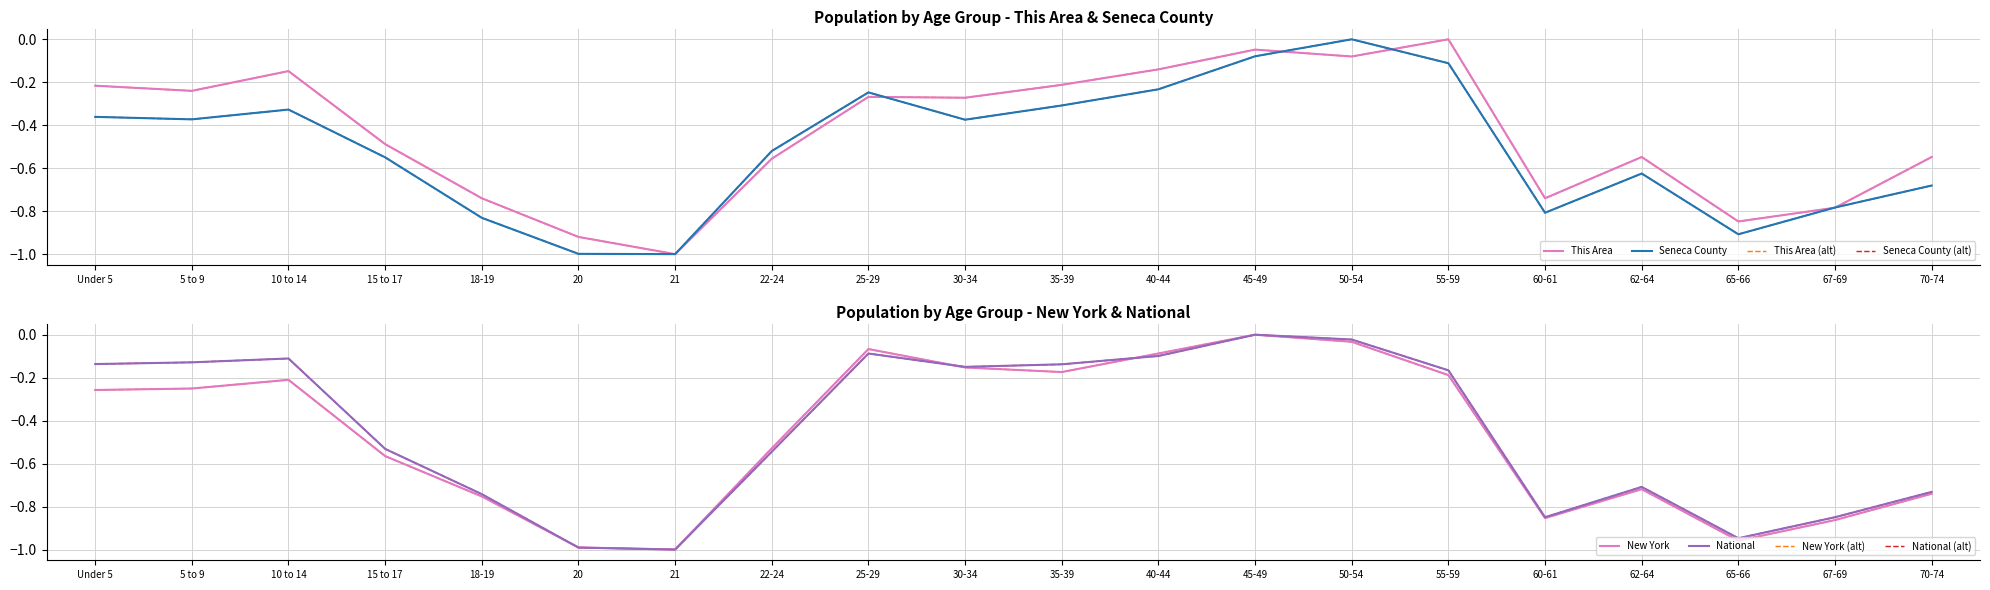

After their last crossing, which series has the higher values: This Area or National?

This Area